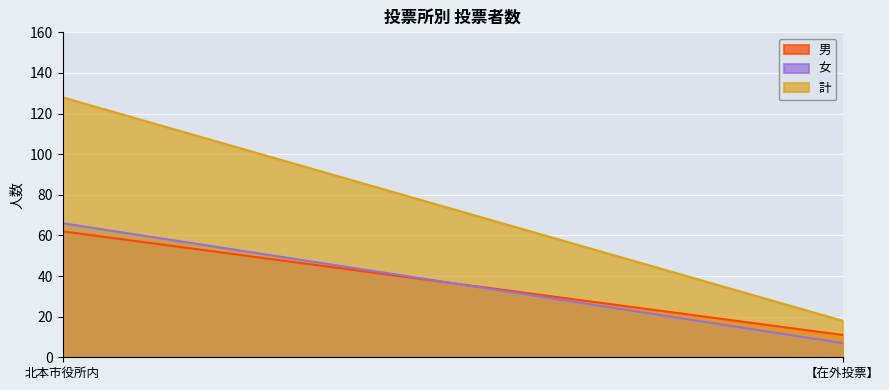

Rank the series at 北本市役所内 from highest to lowest value.

計, 女, 男